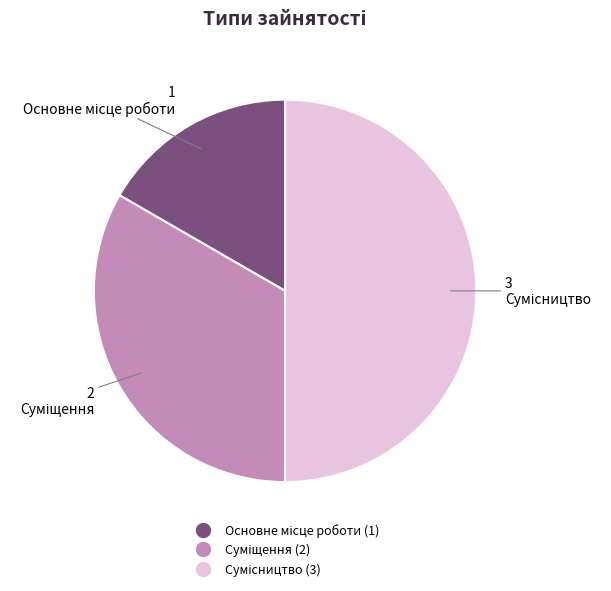

How many slices are in this pie chart?

3